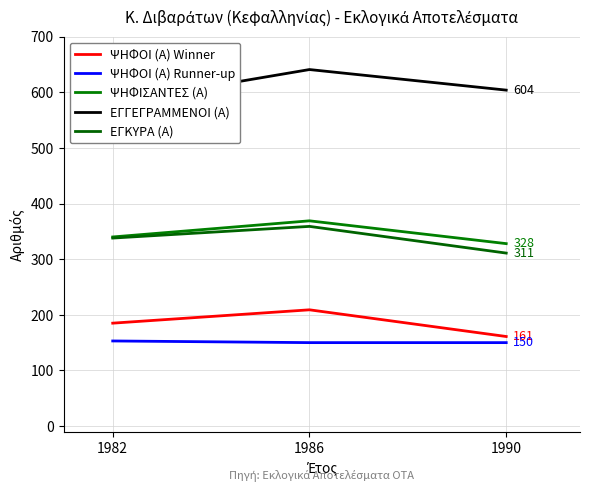

What is the maximum value for ΨΗΦΙΣΑΝΤΕΣ (Α)?

369